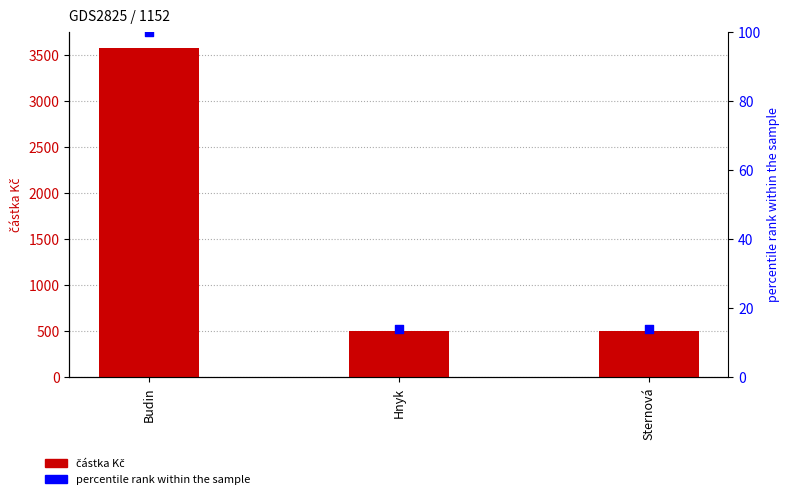

Which series reaches the maximum Y coordinate?

částka Kč